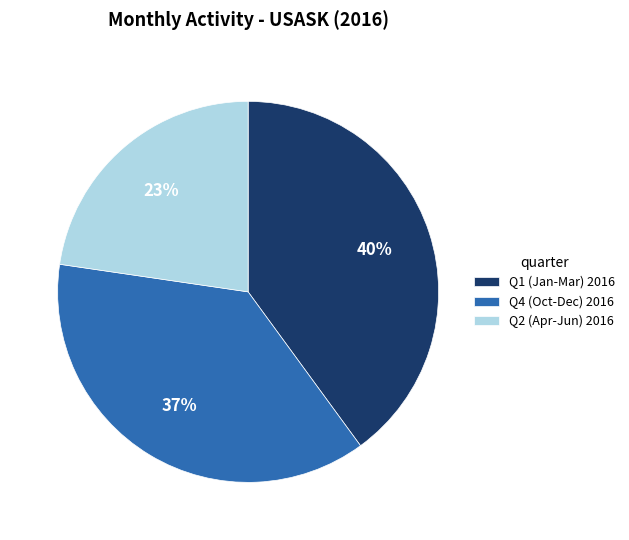

To the nearest percent, what percentage of the pie is Q2 (Apr-Jun) 2016?

23%